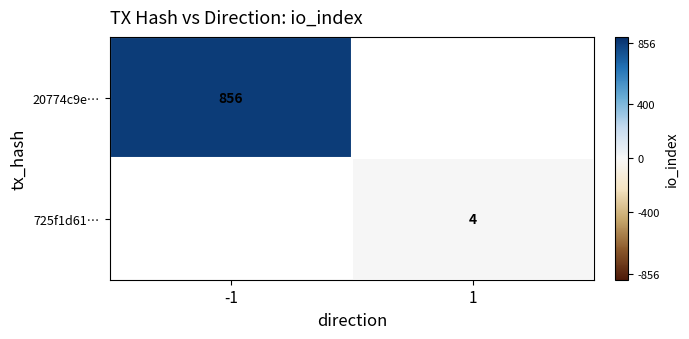

Is it true that 725f1d61… equals 1 at 1?

False